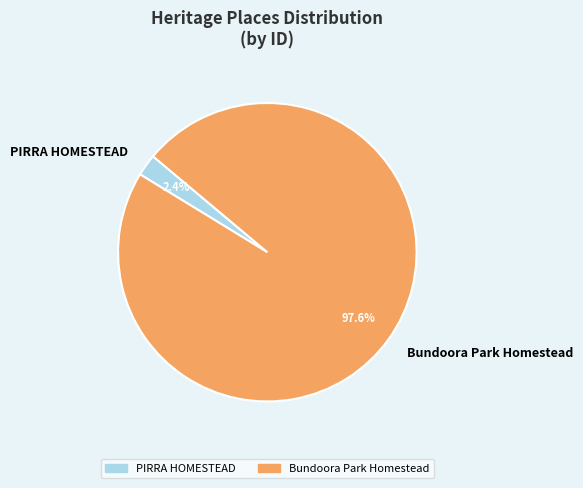

Which has a higher value, Bundoora Park Homestead or PIRRA HOMESTEAD?

Bundoora Park Homestead